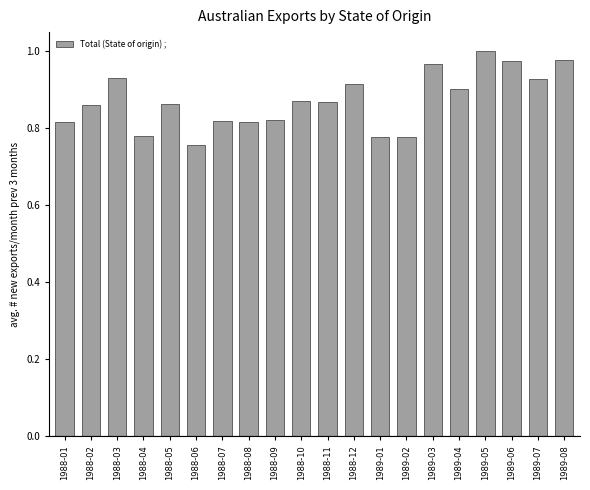

What is the change in value from 1988-01 to 1988-12?

+0.1